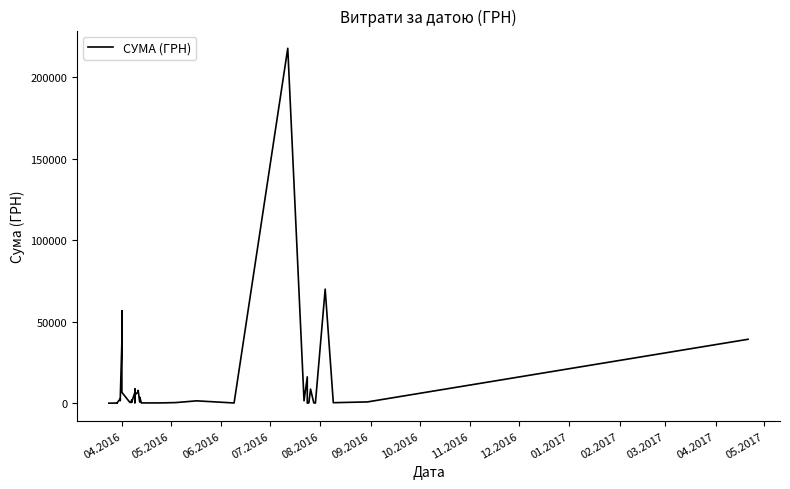

Does the chart display data point markers on the line(s)?

No